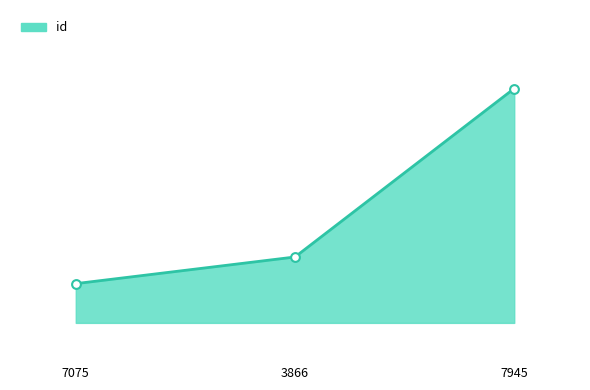

What is the ratio of the value at 7945 to the value at 3866?

1.2